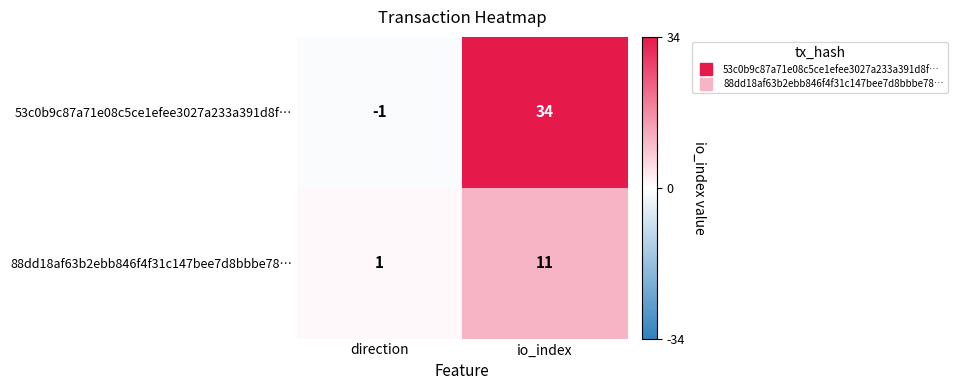

At which label is 53c0b9c87a71e08c5ce1efee3027a233a391d8f… closest to 16?

direction